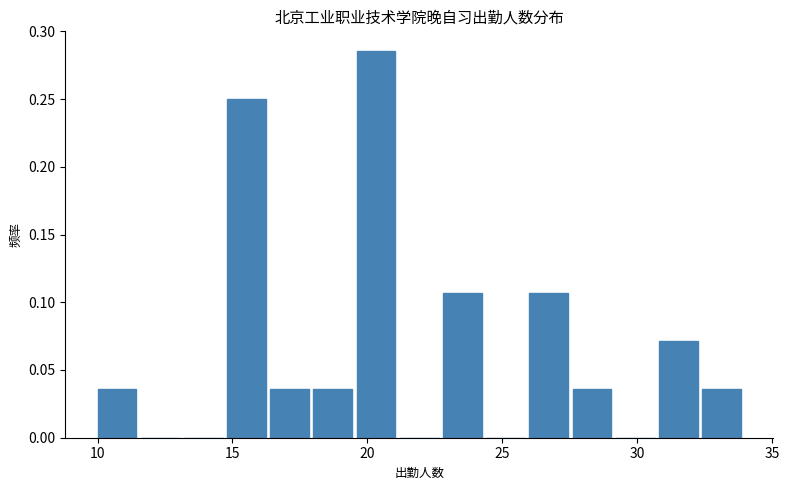

Around what value on the x-axis is the tallest bar? Give the approximate position of its centre, as read against the axis.

20.5